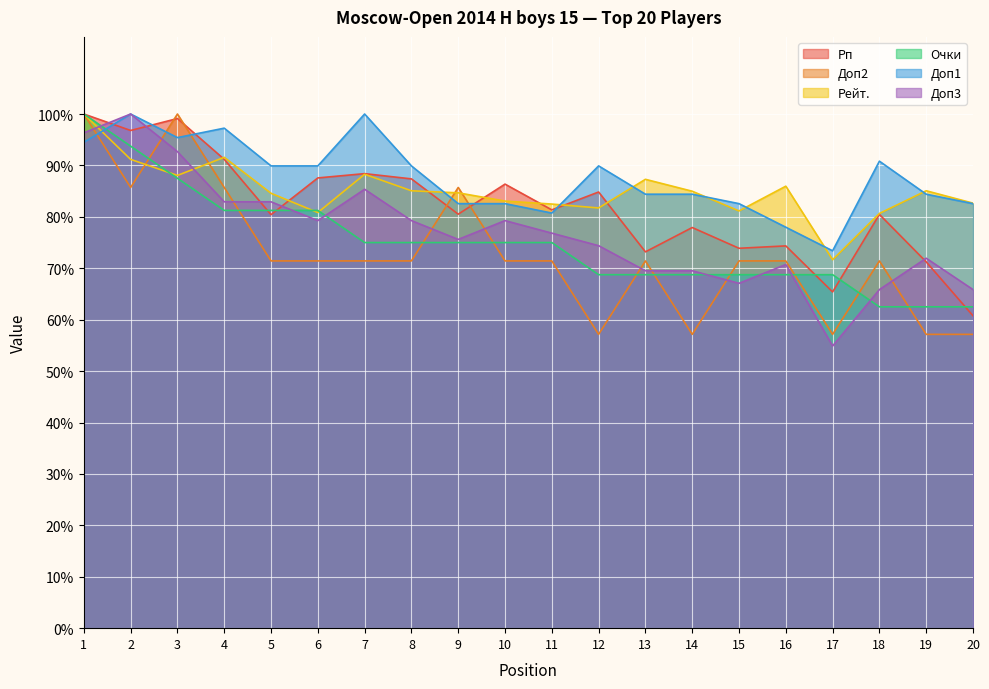

What is the average value of the Очки series?

75.0